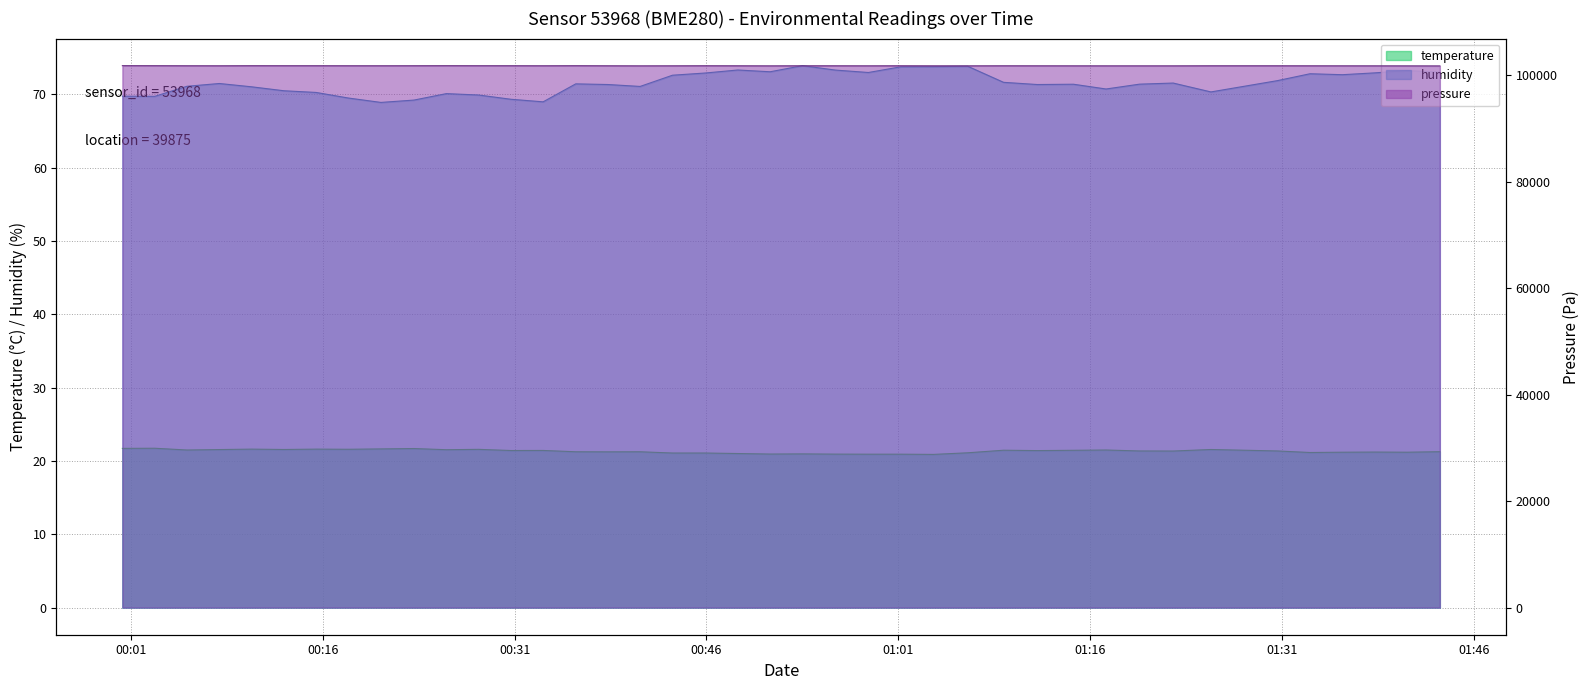

The temperature series shows 20.9 at 2023-06-22T00:50:59. True or false?

True